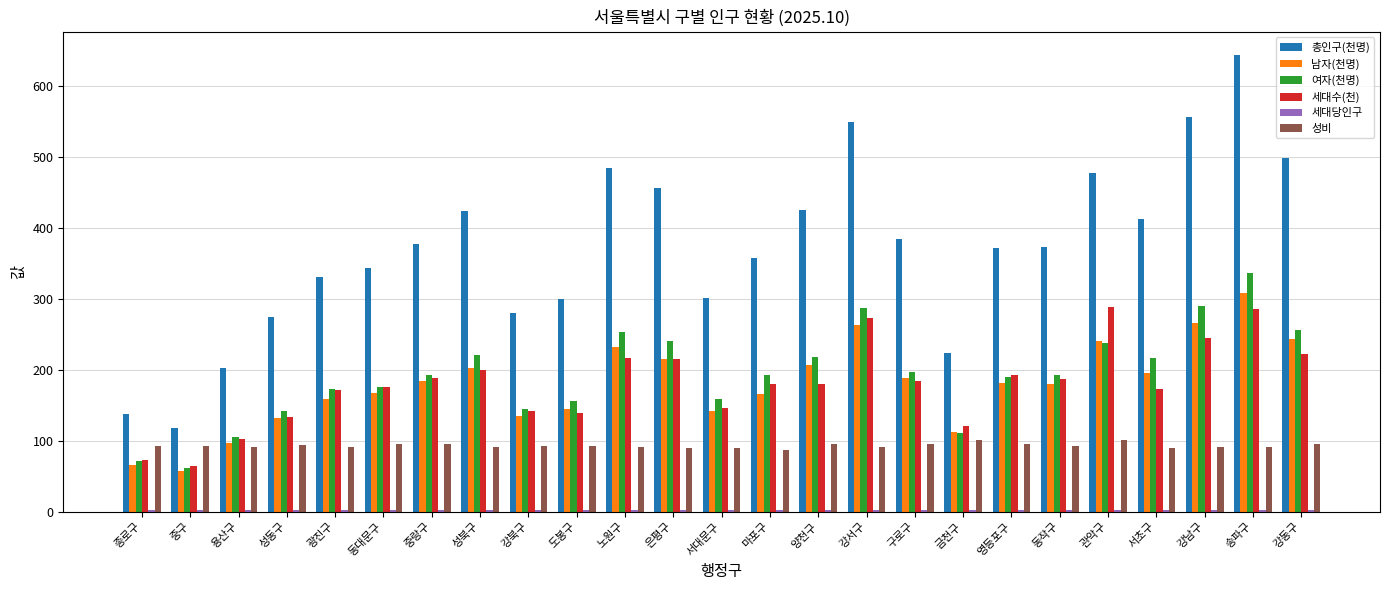

What is the sum of the 성비 values at 도봉구 and 동대문구?

188.5